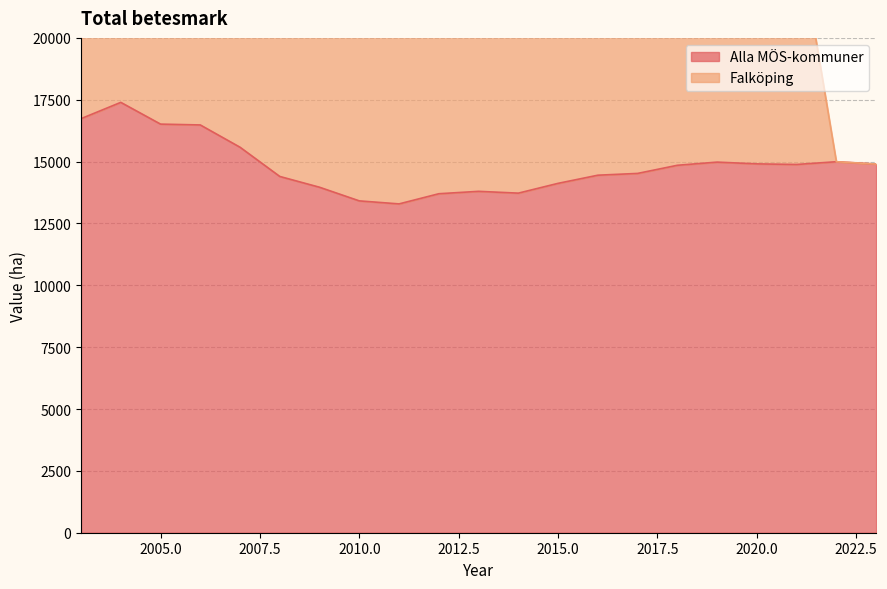

What is the approximate value at 2011, to the nearest 50?

13300